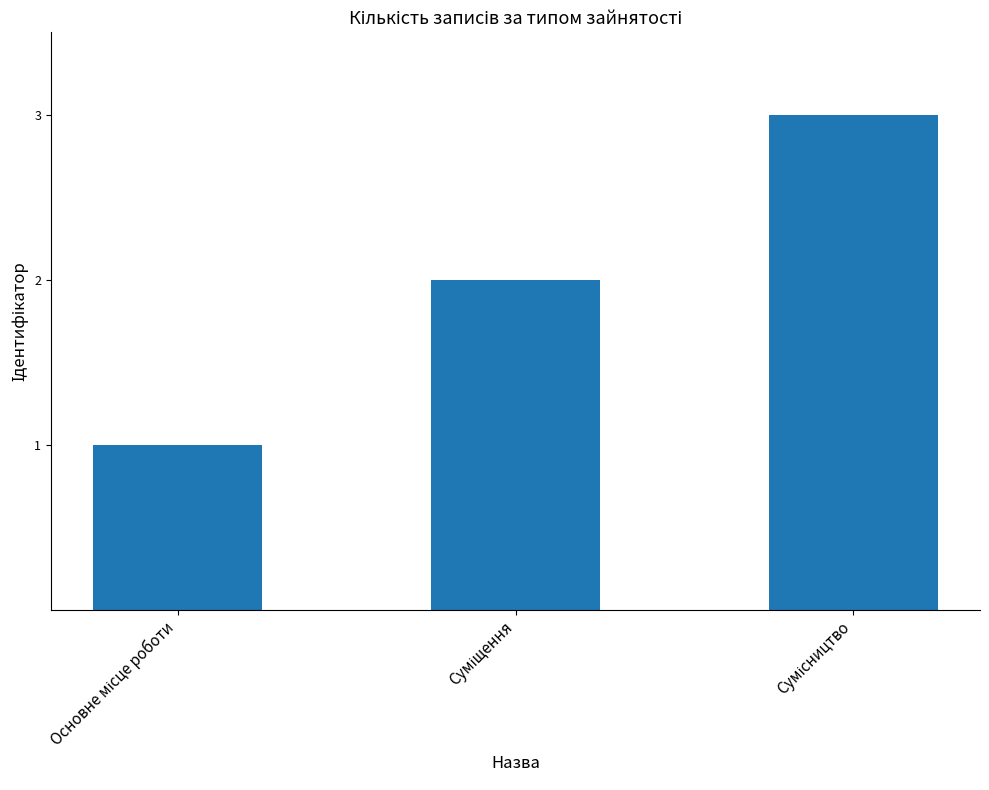

What is the sum of all values?

6